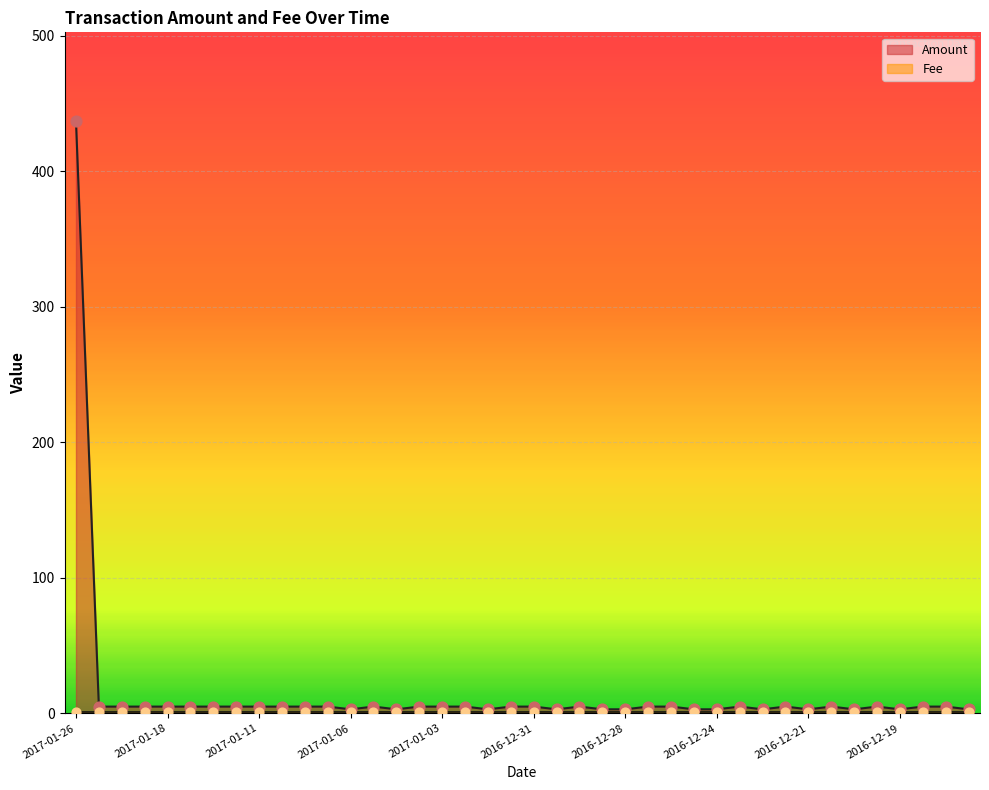

What is the ratio of the value at 2016-12-18 to the value at 2017-01-03?

0.6